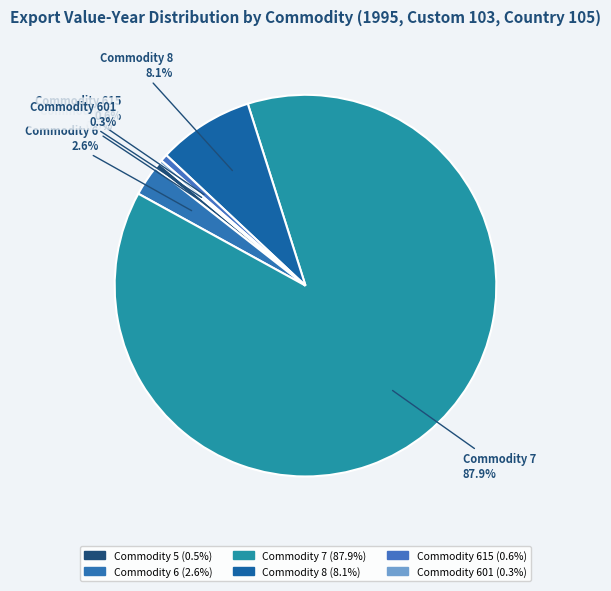

To the nearest percent, what is the difference between the largest and smallest slice percentages?

88%